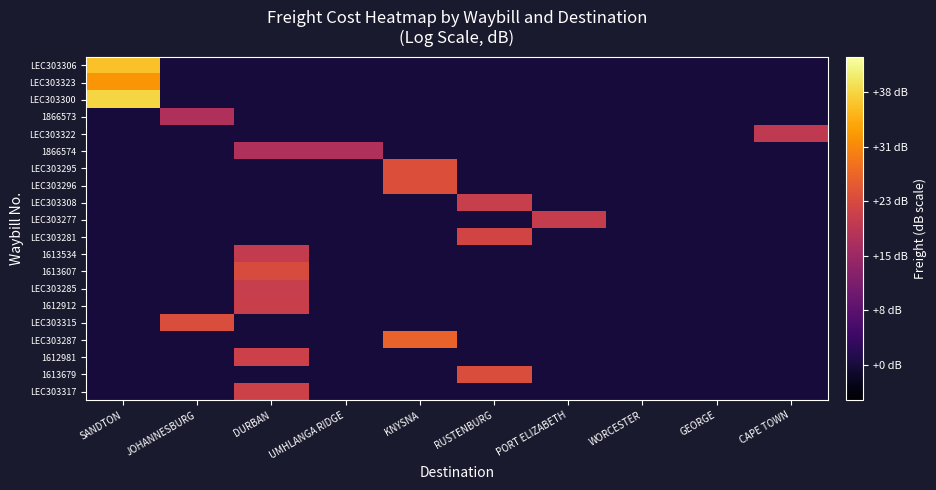

Reading left to right, extract all data points from this chart.

LEC303306: SANDTON=36.5	JOHANNESBURG=0.0	DURBAN=0.0	UMHLANGA RIDGE=0.0	KNYSNA=0.0	RUSTENBURG=0.0	PORT ELIZABETH=0.0	WORCESTER=0.0	GEORGE=0.0	CAPE TOWN=0.0
LEC303323: SANDTON=32.0	JOHANNESBURG=0.0	DURBAN=0.0	UMHLANGA RIDGE=0.0	KNYSNA=0.0	RUSTENBURG=0.0	PORT ELIZABETH=0.0	WORCESTER=0.0	GEORGE=0.0	CAPE TOWN=0.0
LEC303300: SANDTON=38.3	JOHANNESBURG=0.0	DURBAN=0.0	UMHLANGA RIDGE=0.0	KNYSNA=0.0	RUSTENBURG=0.0	PORT ELIZABETH=0.0	WORCESTER=0.0	GEORGE=0.0	CAPE TOWN=0.0
1866573: SANDTON=0.0	JOHANNESBURG=17.6	DURBAN=0.0	UMHLANGA RIDGE=0.0	KNYSNA=0.0	RUSTENBURG=0.0	PORT ELIZABETH=0.0	WORCESTER=0.0	GEORGE=0.0	CAPE TOWN=0.0
LEC303322: SANDTON=0.0	JOHANNESBURG=0.0	DURBAN=0.0	UMHLANGA RIDGE=0.0	KNYSNA=0.0	RUSTENBURG=0.0	PORT ELIZABETH=0.0	WORCESTER=0.0	GEORGE=0.0	CAPE TOWN=19.8
1866574: SANDTON=0.0	JOHANNESBURG=0.0	DURBAN=17.6	UMHLANGA RIDGE=17.6	KNYSNA=0.0	RUSTENBURG=0.0	PORT ELIZABETH=0.0	WORCESTER=0.0	GEORGE=0.0	CAPE TOWN=0.0
LEC303295: SANDTON=0.0	JOHANNESBURG=0.0	DURBAN=0.0	UMHLANGA RIDGE=0.0	KNYSNA=23.7	RUSTENBURG=0.0	PORT ELIZABETH=0.0	WORCESTER=0.0	GEORGE=0.0	CAPE TOWN=0.0
LEC303296: SANDTON=0.0	JOHANNESBURG=0.0	DURBAN=0.0	UMHLANGA RIDGE=0.0	KNYSNA=23.9	RUSTENBURG=0.0	PORT ELIZABETH=0.0	WORCESTER=0.0	GEORGE=0.0	CAPE TOWN=0.0
LEC303308: SANDTON=0.0	JOHANNESBURG=0.0	DURBAN=0.0	UMHLANGA RIDGE=0.0	KNYSNA=0.0	RUSTENBURG=20.7	PORT ELIZABETH=0.0	WORCESTER=0.0	GEORGE=0.0	CAPE TOWN=0.0
LEC303277: SANDTON=0.0	JOHANNESBURG=0.0	DURBAN=0.0	UMHLANGA RIDGE=0.0	KNYSNA=0.0	RUSTENBURG=0.0	PORT ELIZABETH=20.6	WORCESTER=0.0	GEORGE=0.0	CAPE TOWN=0.0
LEC303281: SANDTON=0.0	JOHANNESBURG=0.0	DURBAN=0.0	UMHLANGA RIDGE=0.0	KNYSNA=0.0	RUSTENBURG=22.0	PORT ELIZABETH=0.0	WORCESTER=0.0	GEORGE=0.0	CAPE TOWN=0.0
1613534: SANDTON=0.0	JOHANNESBURG=0.0	DURBAN=20.2	UMHLANGA RIDGE=0.0	KNYSNA=0.0	RUSTENBURG=0.0	PORT ELIZABETH=0.0	WORCESTER=0.0	GEORGE=0.0	CAPE TOWN=0.0
1613607: SANDTON=0.0	JOHANNESBURG=0.0	DURBAN=23.2	UMHLANGA RIDGE=0.0	KNYSNA=0.0	RUSTENBURG=0.0	PORT ELIZABETH=0.0	WORCESTER=0.0	GEORGE=0.0	CAPE TOWN=0.0
LEC303285: SANDTON=0.0	JOHANNESBURG=0.0	DURBAN=20.7	UMHLANGA RIDGE=0.0	KNYSNA=0.0	RUSTENBURG=0.0	PORT ELIZABETH=0.0	WORCESTER=0.0	GEORGE=0.0	CAPE TOWN=0.0
1612912: SANDTON=0.0	JOHANNESBURG=0.0	DURBAN=21.0	UMHLANGA RIDGE=0.0	KNYSNA=0.0	RUSTENBURG=0.0	PORT ELIZABETH=0.0	WORCESTER=0.0	GEORGE=0.0	CAPE TOWN=0.0
LEC303315: SANDTON=0.0	JOHANNESBURG=23.3	DURBAN=0.0	UMHLANGA RIDGE=0.0	KNYSNA=0.0	RUSTENBURG=0.0	PORT ELIZABETH=0.0	WORCESTER=0.0	GEORGE=0.0	CAPE TOWN=0.0
LEC303287: SANDTON=0.0	JOHANNESBURG=0.0	DURBAN=0.0	UMHLANGA RIDGE=0.0	KNYSNA=26.4	RUSTENBURG=0.0	PORT ELIZABETH=0.0	WORCESTER=0.0	GEORGE=0.0	CAPE TOWN=0.0
1612981: SANDTON=0.0	JOHANNESBURG=0.0	DURBAN=21.3	UMHLANGA RIDGE=0.0	KNYSNA=0.0	RUSTENBURG=0.0	PORT ELIZABETH=0.0	WORCESTER=0.0	GEORGE=0.0	CAPE TOWN=0.0
1613679: SANDTON=0.0	JOHANNESBURG=0.0	DURBAN=0.0	UMHLANGA RIDGE=0.0	KNYSNA=0.0	RUSTENBURG=23.5	PORT ELIZABETH=0.0	WORCESTER=0.0	GEORGE=0.0	CAPE TOWN=0.0
LEC303317: SANDTON=0.0	JOHANNESBURG=0.0	DURBAN=21.4	UMHLANGA RIDGE=0.0	KNYSNA=0.0	RUSTENBURG=0.0	PORT ELIZABETH=0.0	WORCESTER=0.0	GEORGE=0.0	CAPE TOWN=0.0